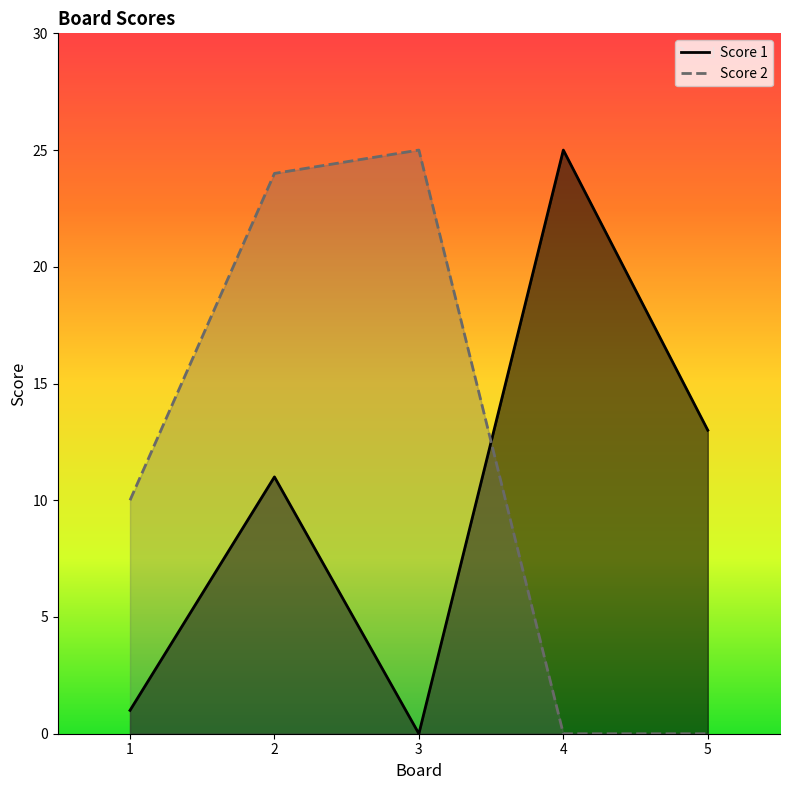

Where is the first local maximum for Score 2?

3